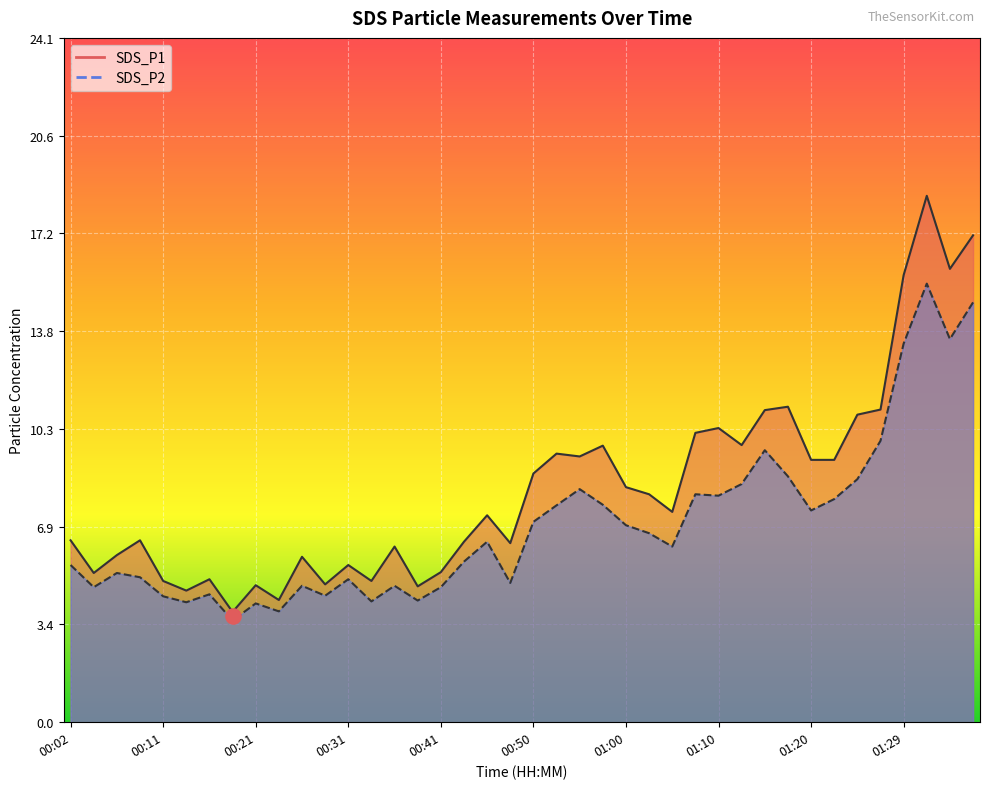

Which series reaches the maximum Y coordinate?

SDS_P1